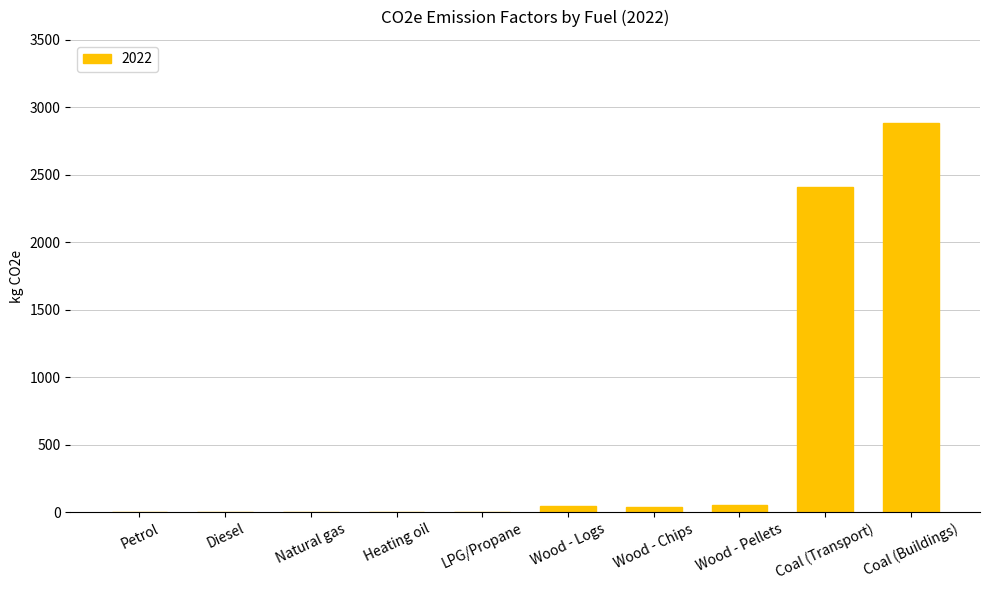

At which category does the chart reach its peak across all series?

Coal (Buildings)